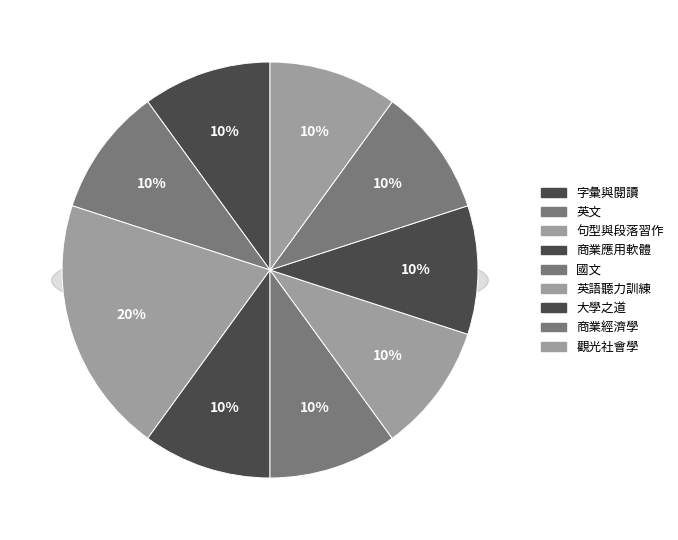

How many slices are in this pie chart?

9